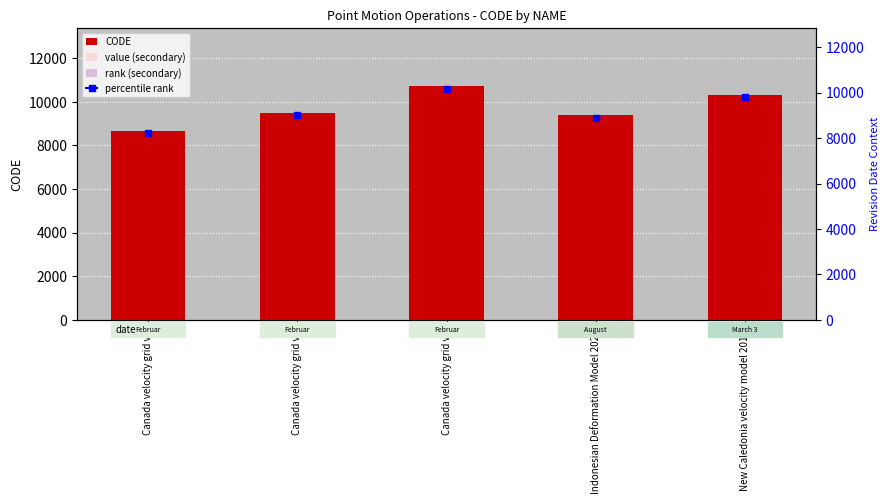

The CODE series shows 10707.0 at Canada velocity grid v8. True or false?

True